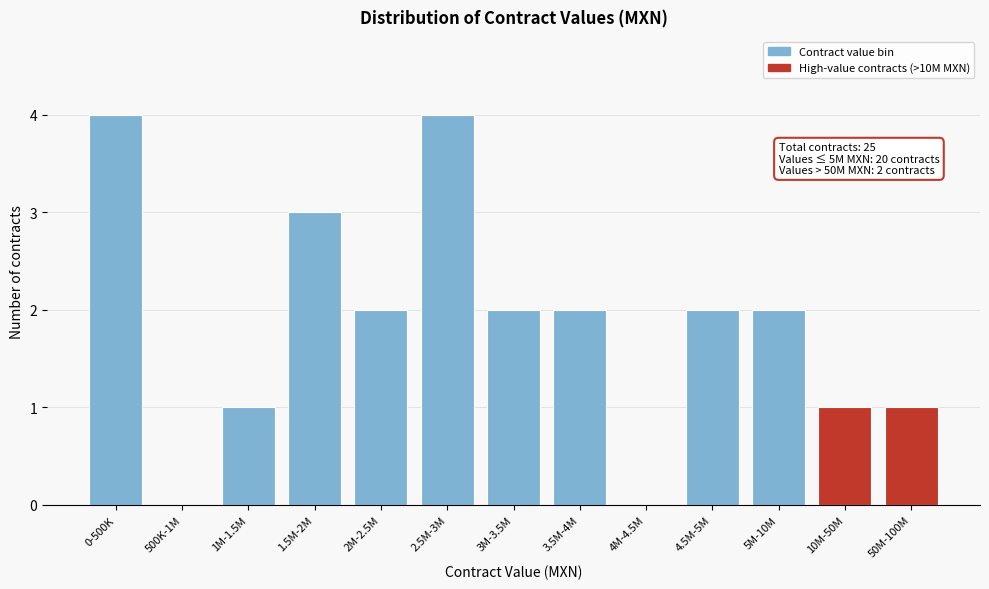

Reading right to left, what are all the values shown in this chart?

50M-100M=1	10M-50M=1	5M-10M=2	4.5M-5M=2	4M-4.5M=0	3.5M-4M=2	3M-3.5M=2	2.5M-3M=4	2M-2.5M=2	1.5M-2M=3	1M-1.5M=1	500K-1M=0	0-500K=4